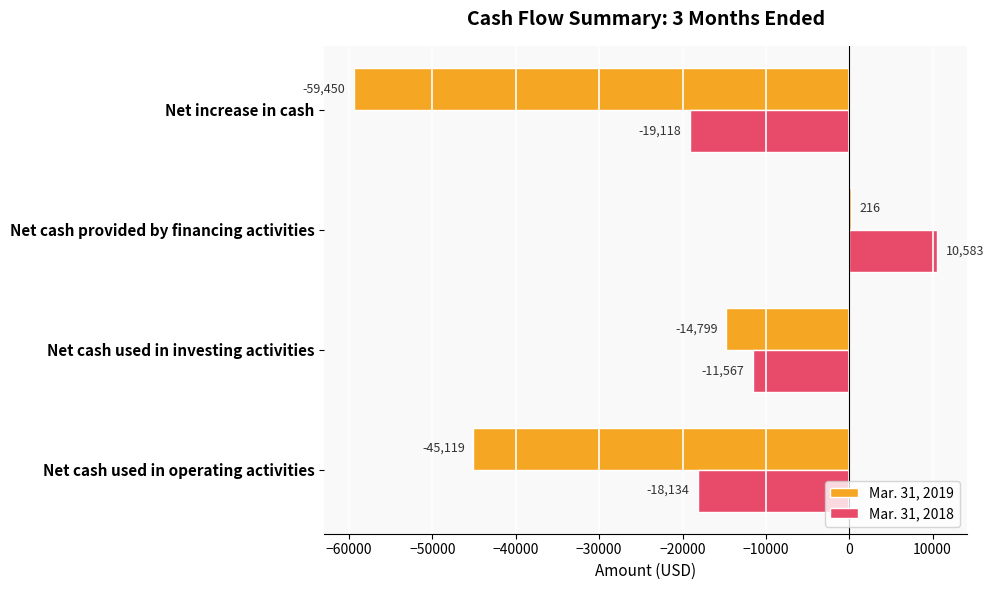

True or false: Mar. 31, 2019 has a value of -59450 at Net increase in cash.

True